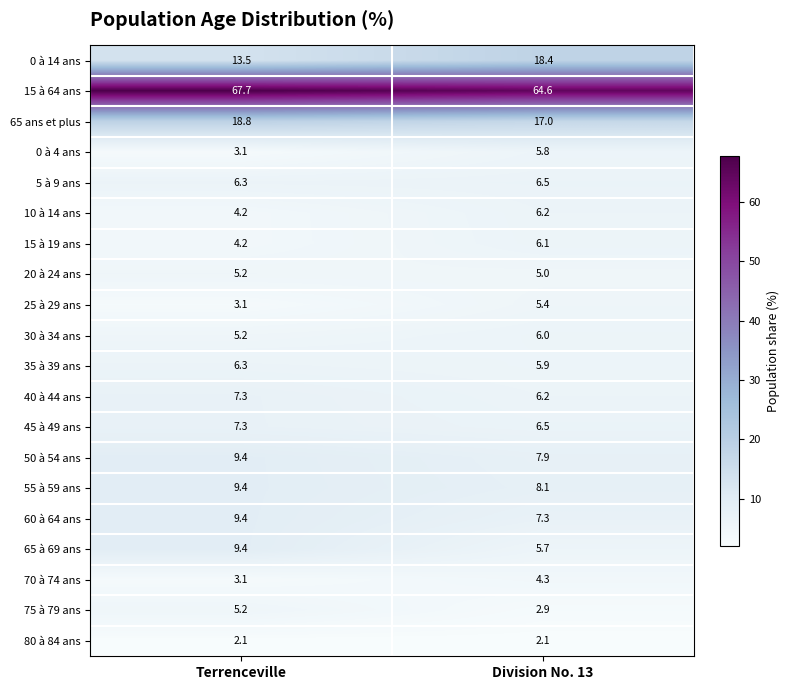

Which label corresponds to the largest value in the chart?

Terrenceville